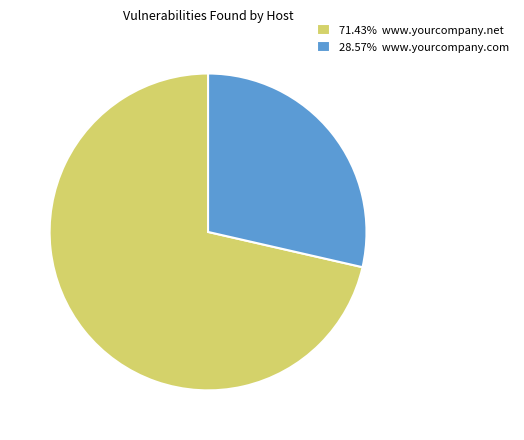

Does 71.43% www.yourcompany.net account for over 50% of the chart?

Yes